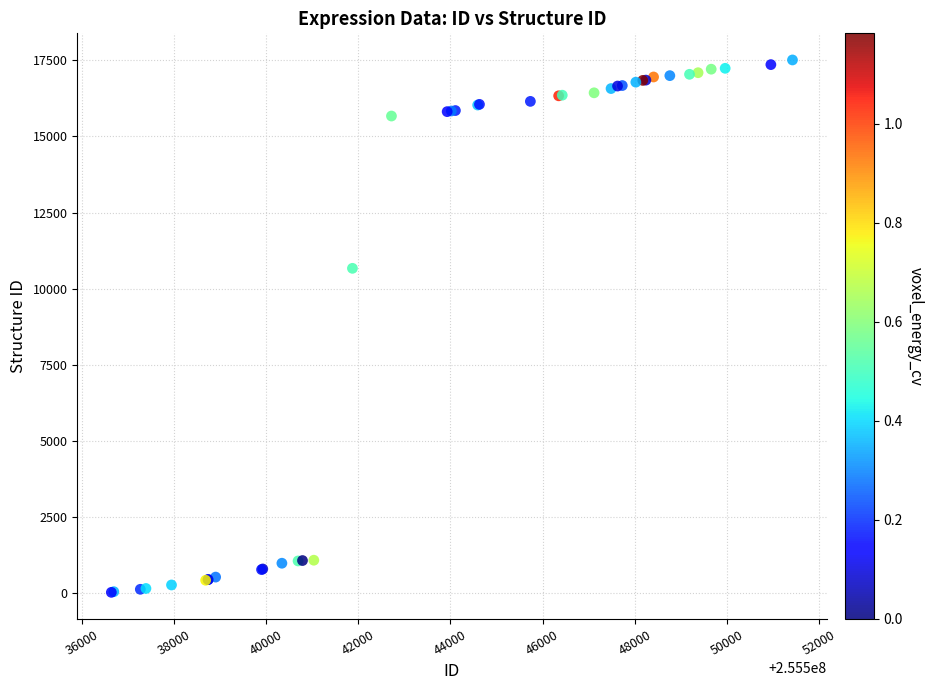

What Y value in the scatter plot is closest to 8772?

10671